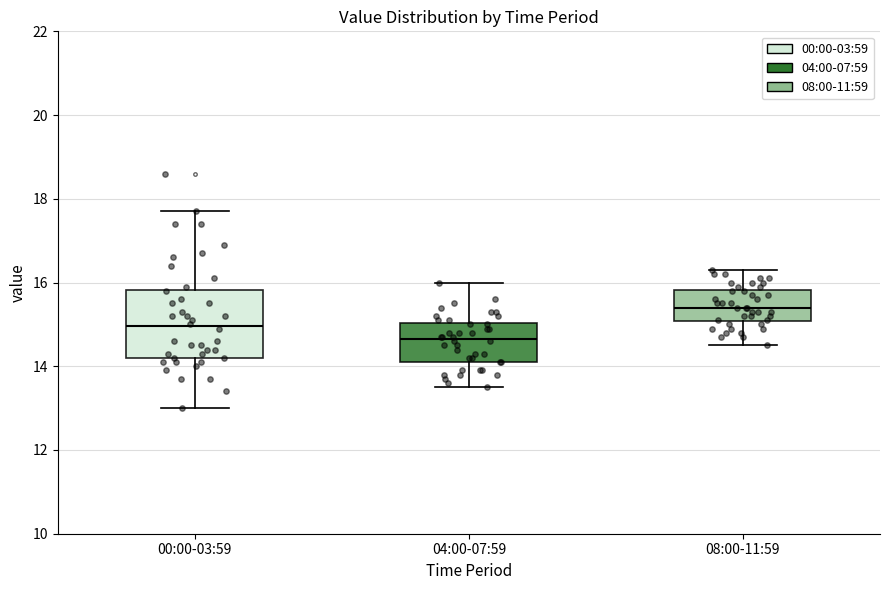

Reading left to right, transcribe this box plot: for each box, give where its median line is, the range the box spans, and where its two whiskers end, as read against the y-axis. The values are not printed on the chart, so give them approximately, as read against the axis.

00:00-03:59: median 15.0, box 14.2 to 15.8, whiskers 13.0 to 17.8
04:00-07:59: median 14.6, box 14.2 to 15.0, whiskers 13.6 to 16.0
08:00-11:59: median 15.4, box 15.0 to 15.8, whiskers 14.6 to 16.4